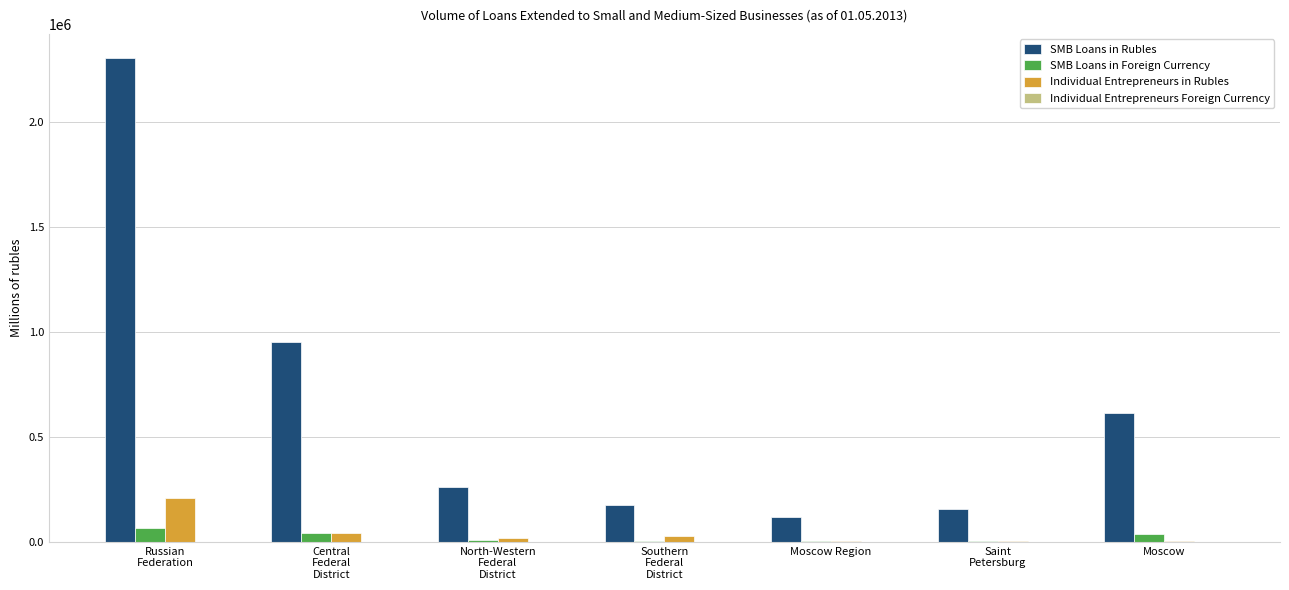

At which label is Individual Entrepreneurs in Rubles closest to 105352?

Central
Federal
District